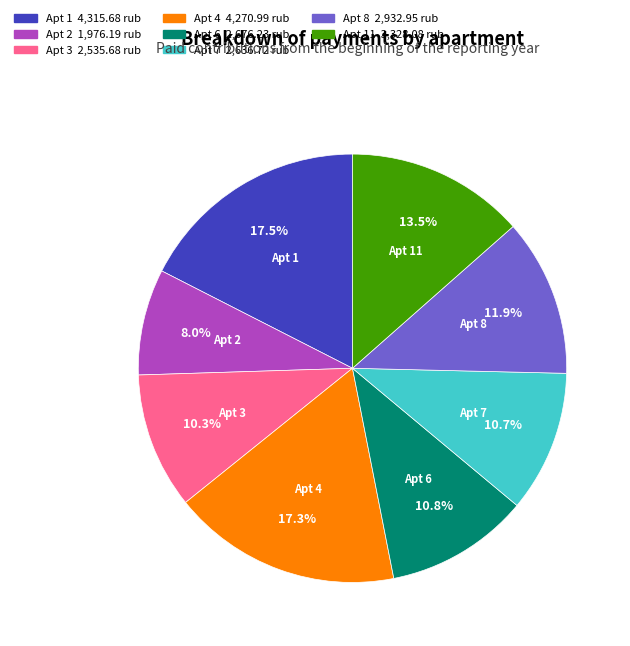

Is there any slice that represents more than half of the pie?

No